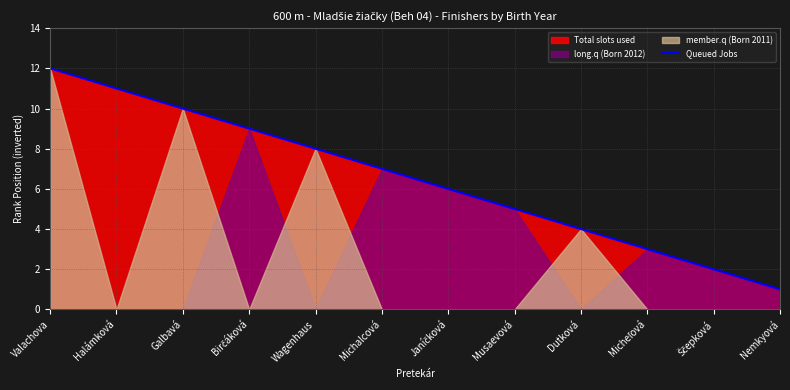

Where is the data nearest to the value 6?

Janíčková